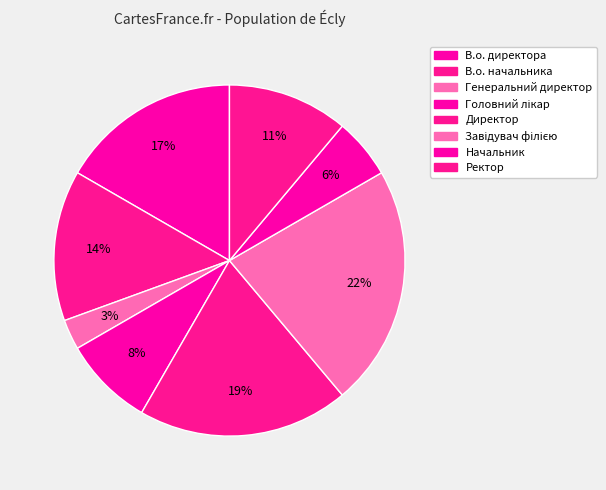

What is the largest slice in the pie chart?

Завідувач філією